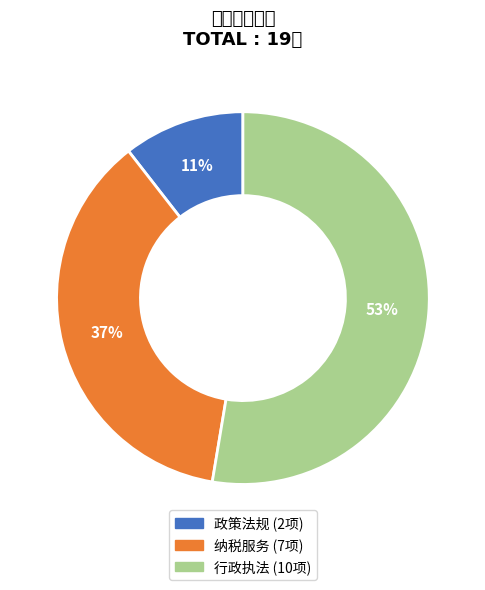

What portion of the pie excludes 政策法规?

89.5%